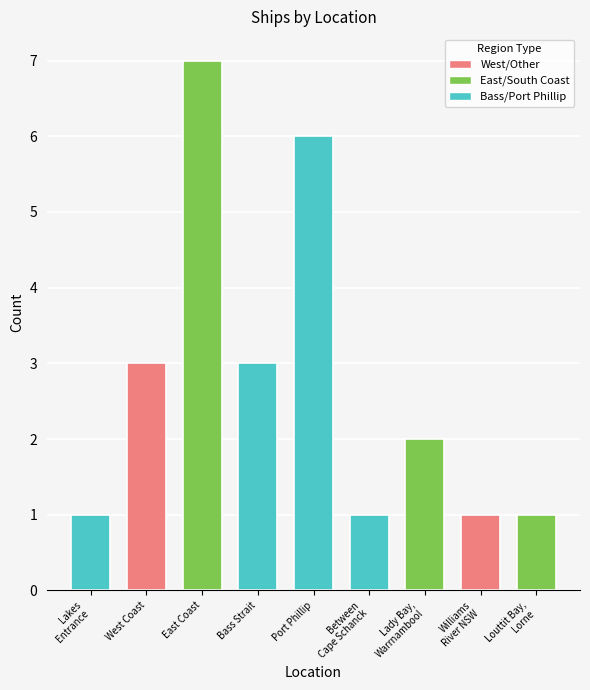

What is the label of the 3rd bar from the right?

Lady Bay,
Warrnambool